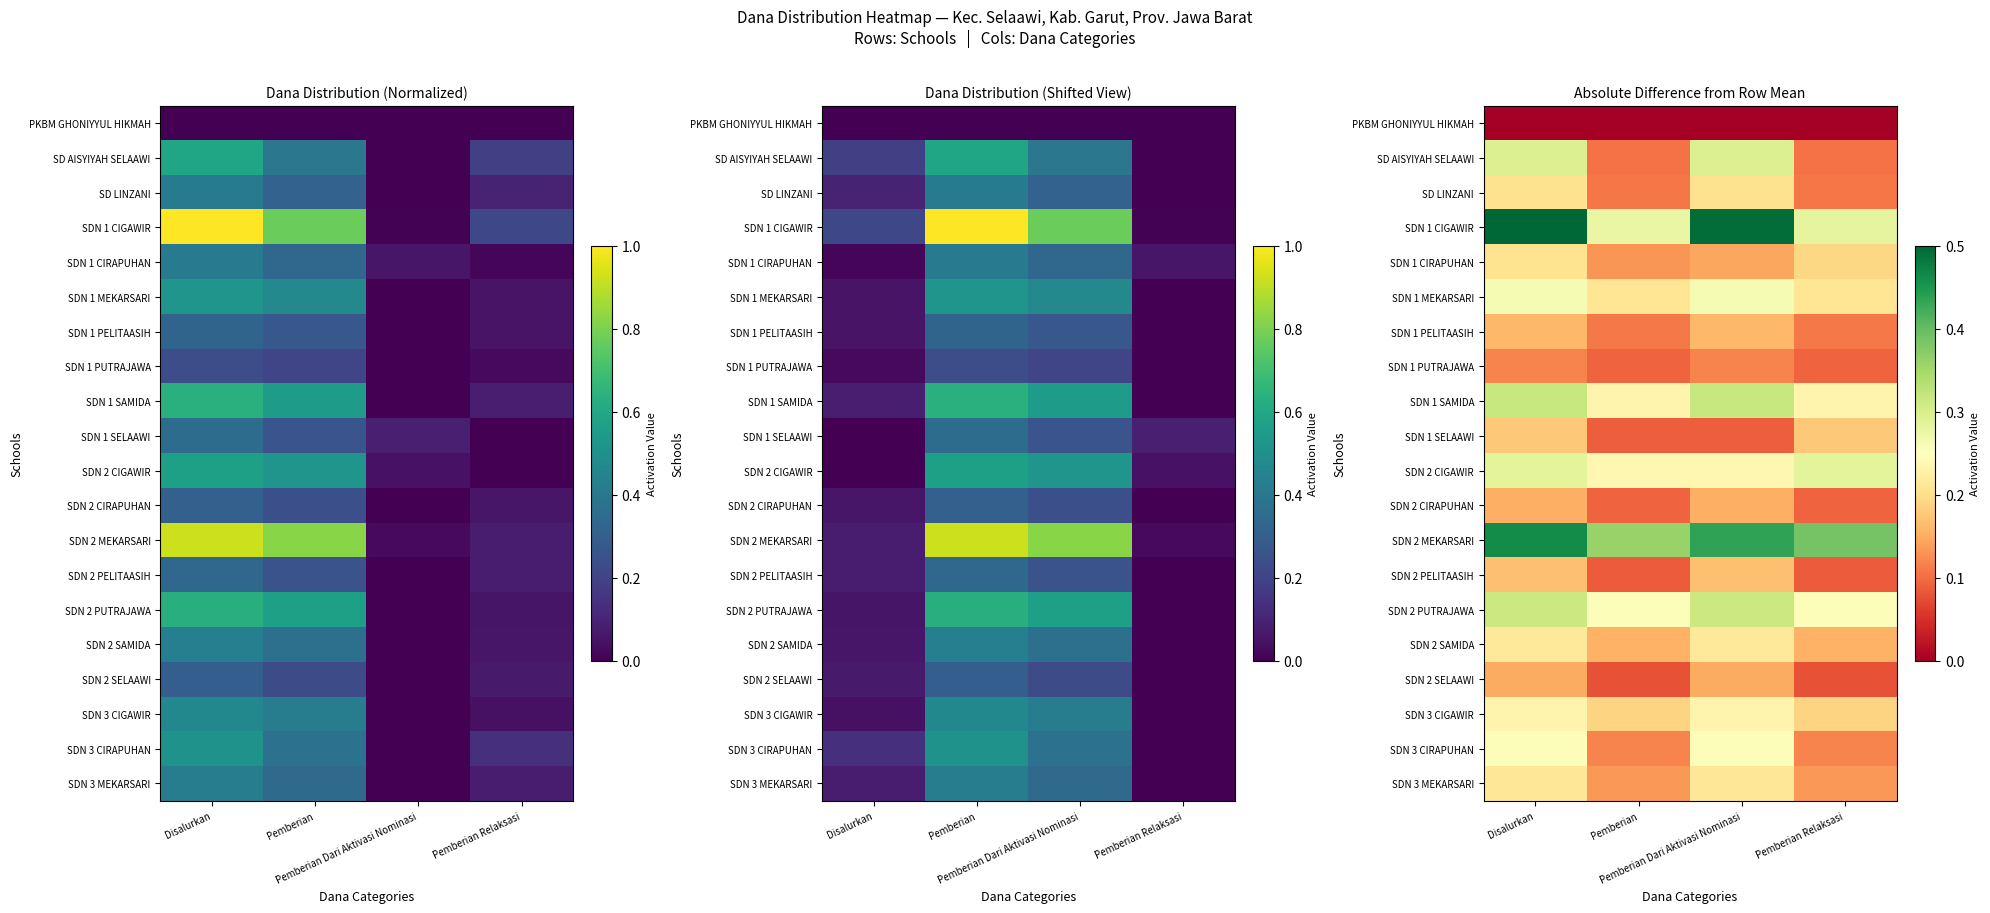

Rank the series at Pemberian from highest to lowest value.

SDN 2 MEKARSARI, SDN 1 CIGAWIR, SDN 2 PUTRAJAWA, SDN 2 CIGAWIR, SDN 1 SAMIDA, SDN 1 MEKARSARI, SDN 3 CIGAWIR, SDN 2 SAMIDA, SDN 3 MEKARSARI, SDN 1 CIRAPUHAN, SDN 3 CIRAPUHAN, SDN 1 PELITAASIH, SD LINZANI, SD AISYIYAH SELAAWI, SDN 1 PUTRAJAWA, SDN 2 CIRAPUHAN, SDN 1 SELAAWI, SDN 2 PELITAASIH, SDN 2 SELAAWI, PKBM GHONIYYUL HIKMAH